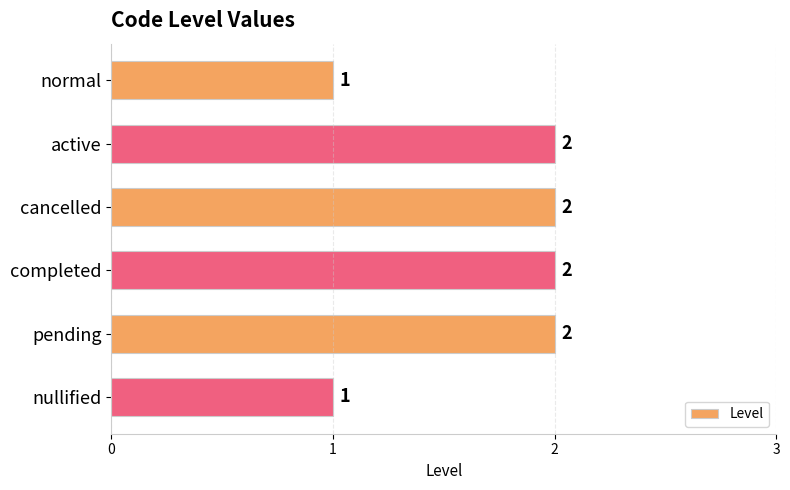

Approximately how many times larger is the value at normal compared to pending?

0.5